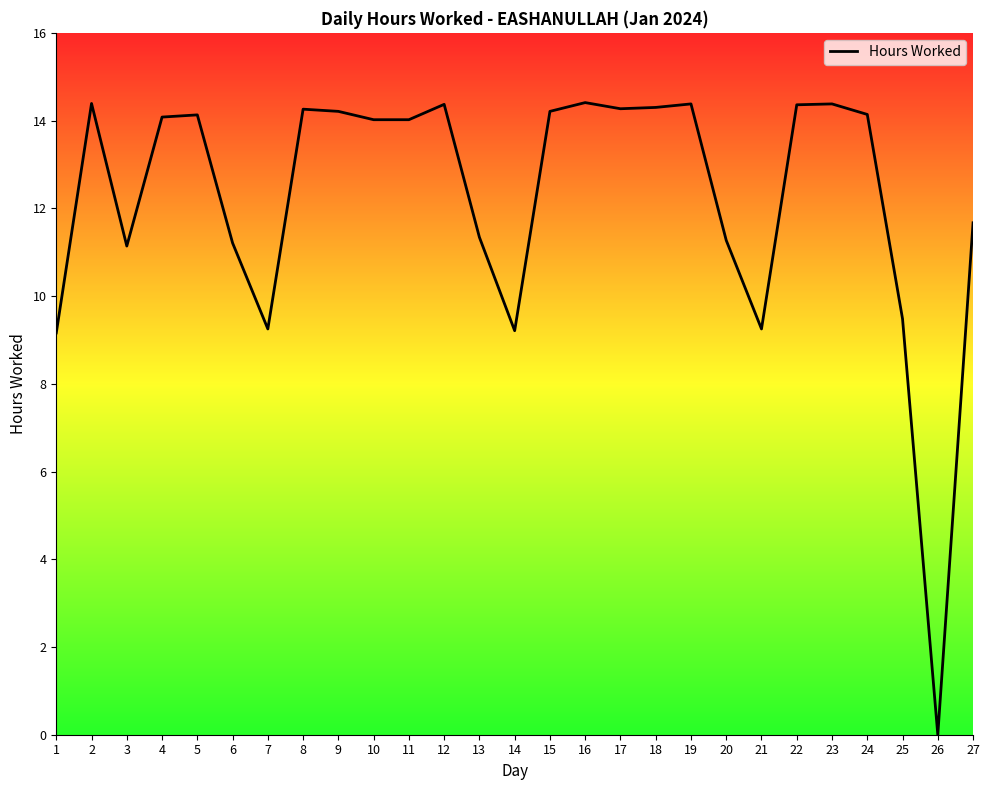

True or false: there are more than 0 points higher than both neighbors.

True